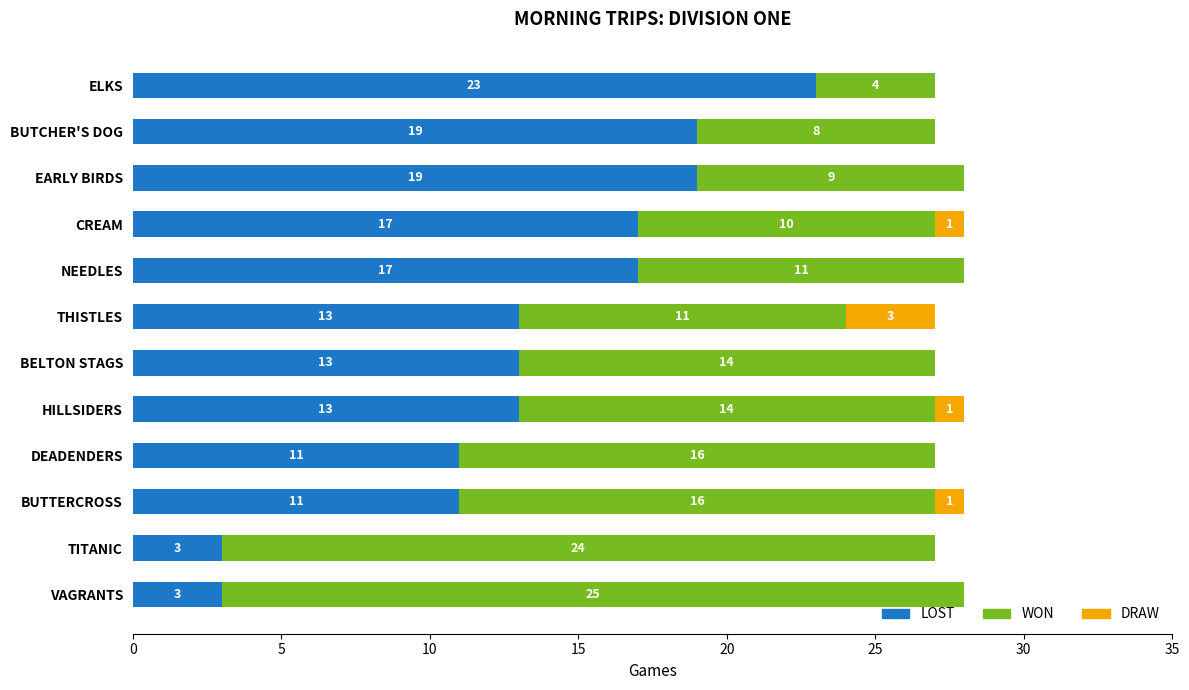

What is the total value across all series at BUTCHER'S DOG?

27